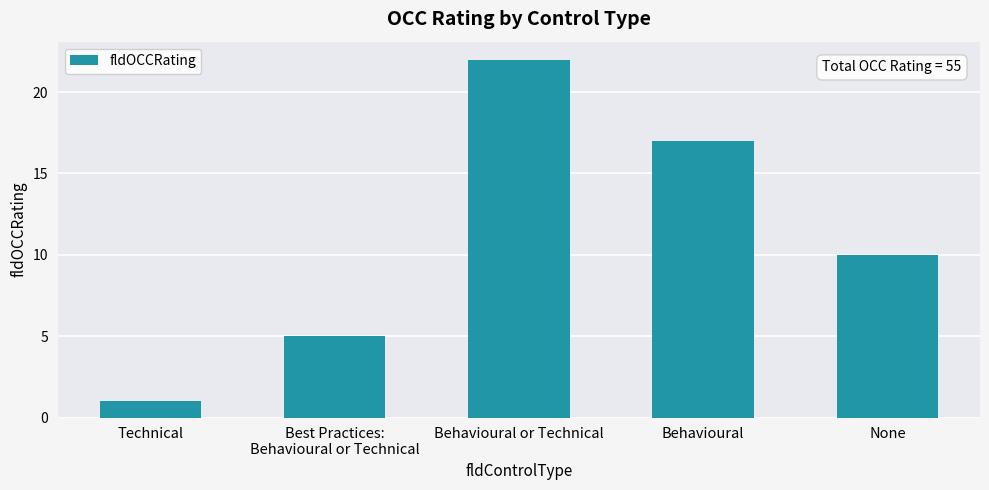

Are the bars grouped side by side (vs. stacked)?

No